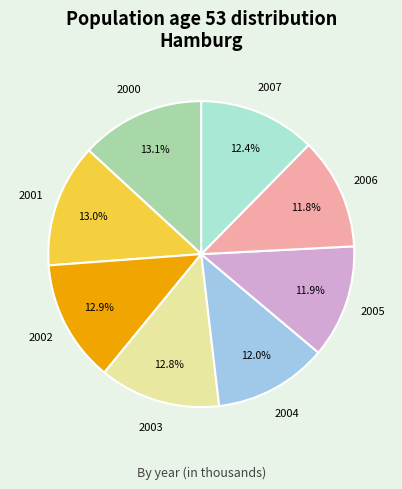

To the nearest percent, what is the average slice percentage?

12%